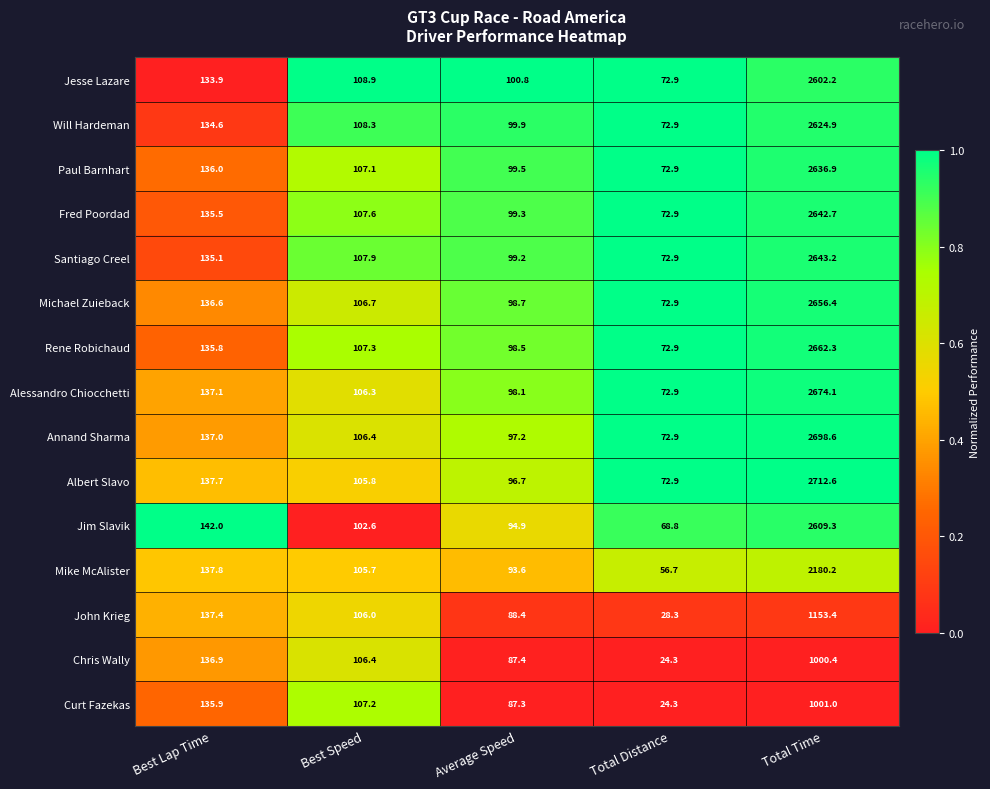

Is it true that Curt Fazekas equals 37.3 at Total Distance?

False